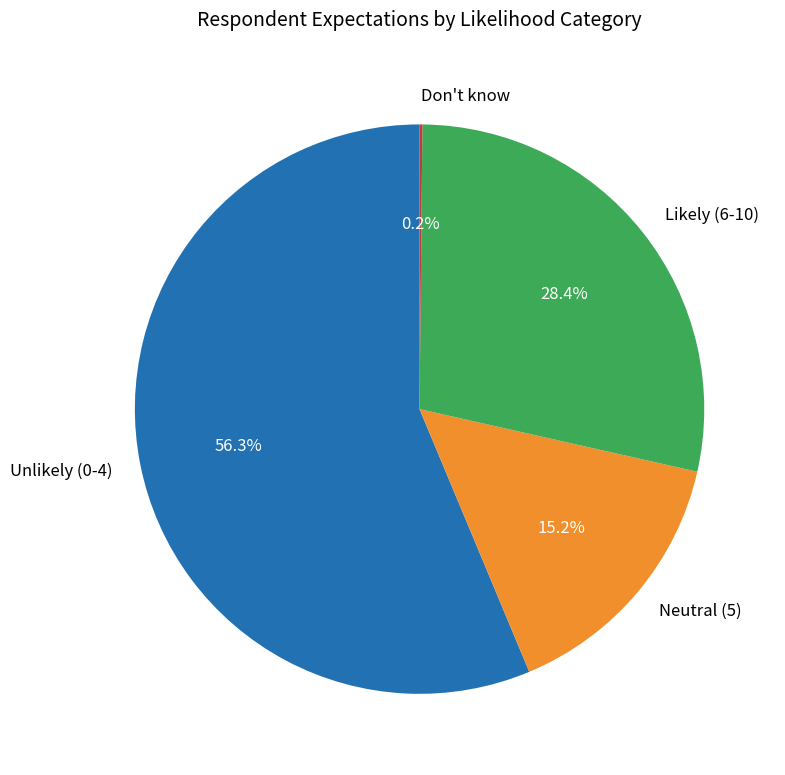

Do Neutral (5) and Likely (6-10) together represent more than half of the pie?

No